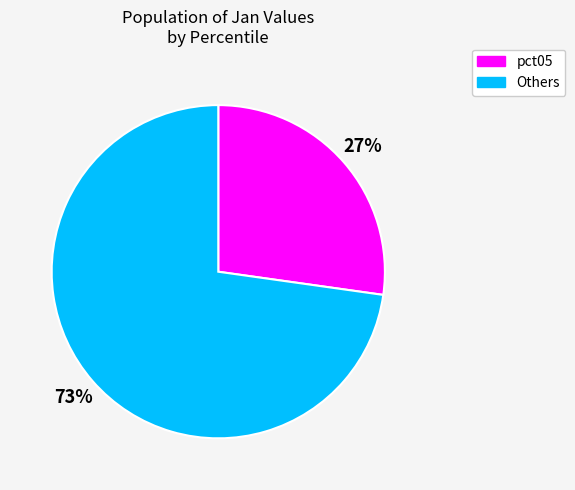

To the nearest percent, what is the average slice percentage?

50%